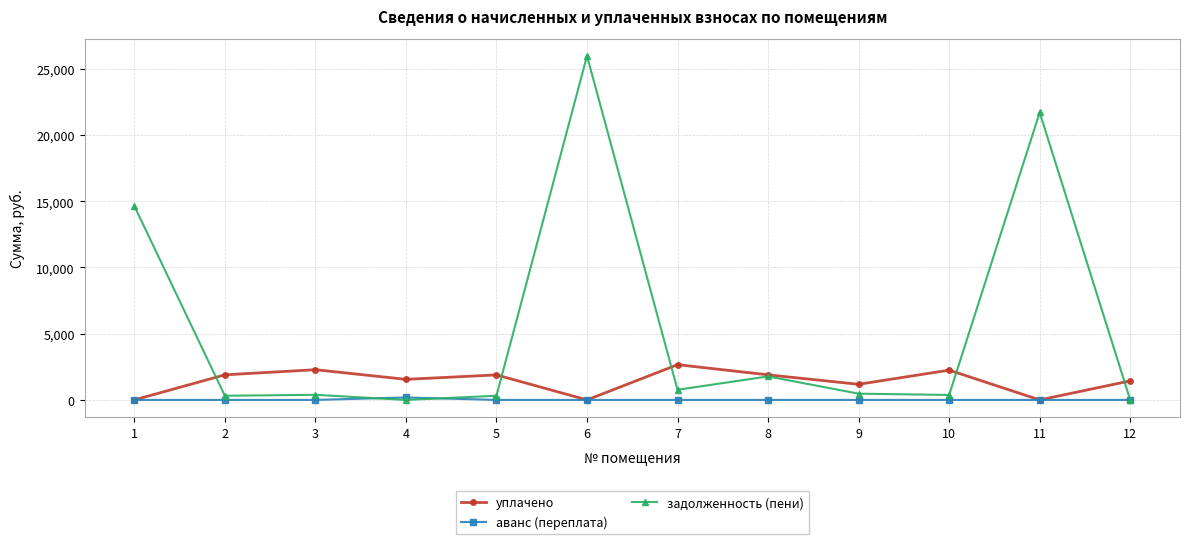

What is the difference between the highest and lowest values at 4?

1552.9